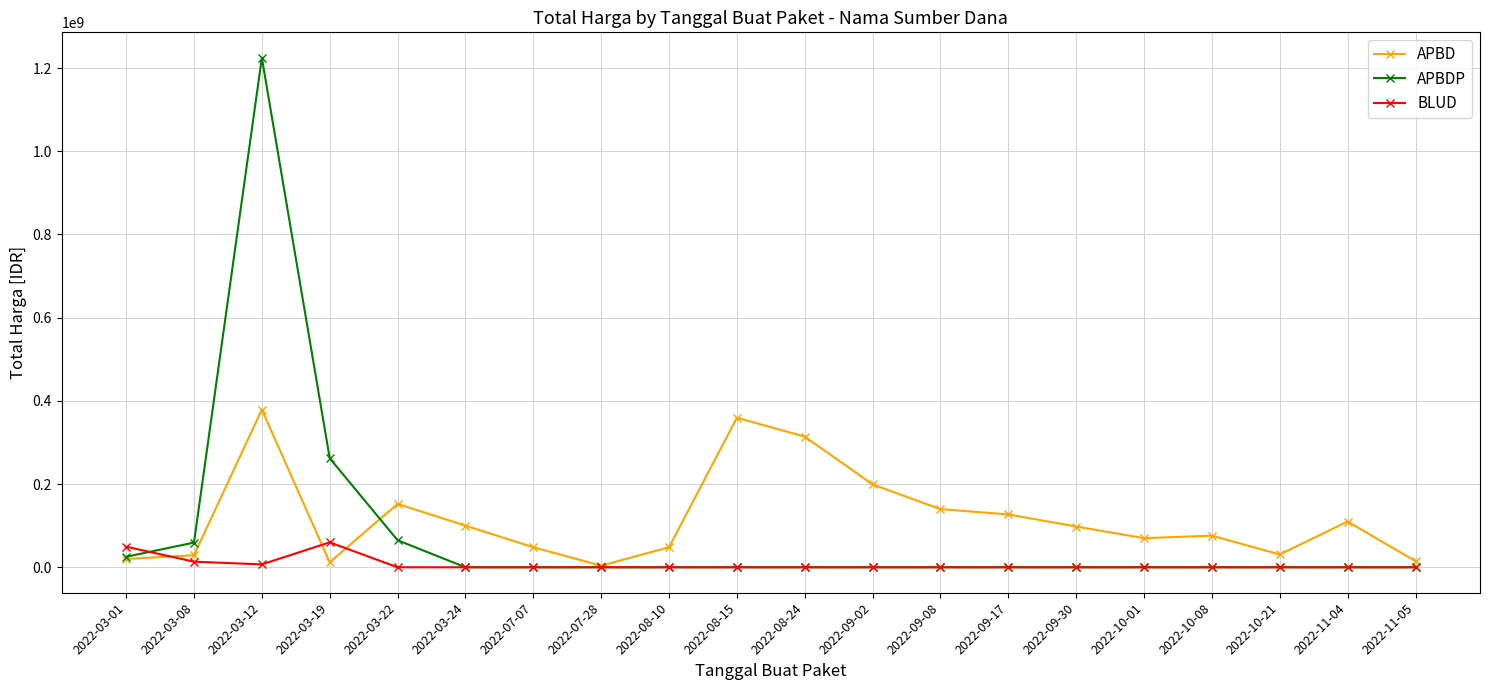

Where do APBDP and BLUD first cross each other?

2022-03-01 and 2022-03-08